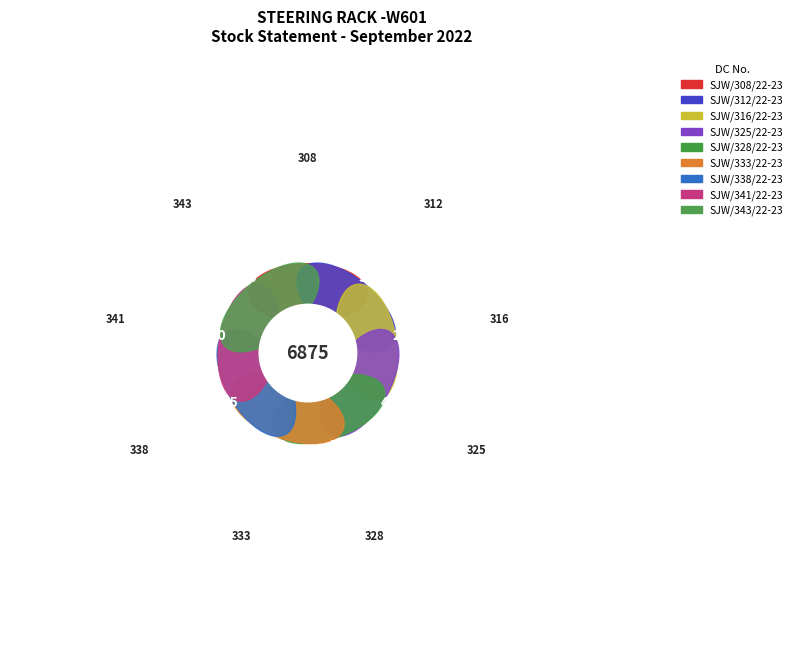

Combined, do SJW/338/22-23 and SJW/328/22-23 account for over 50%?

No